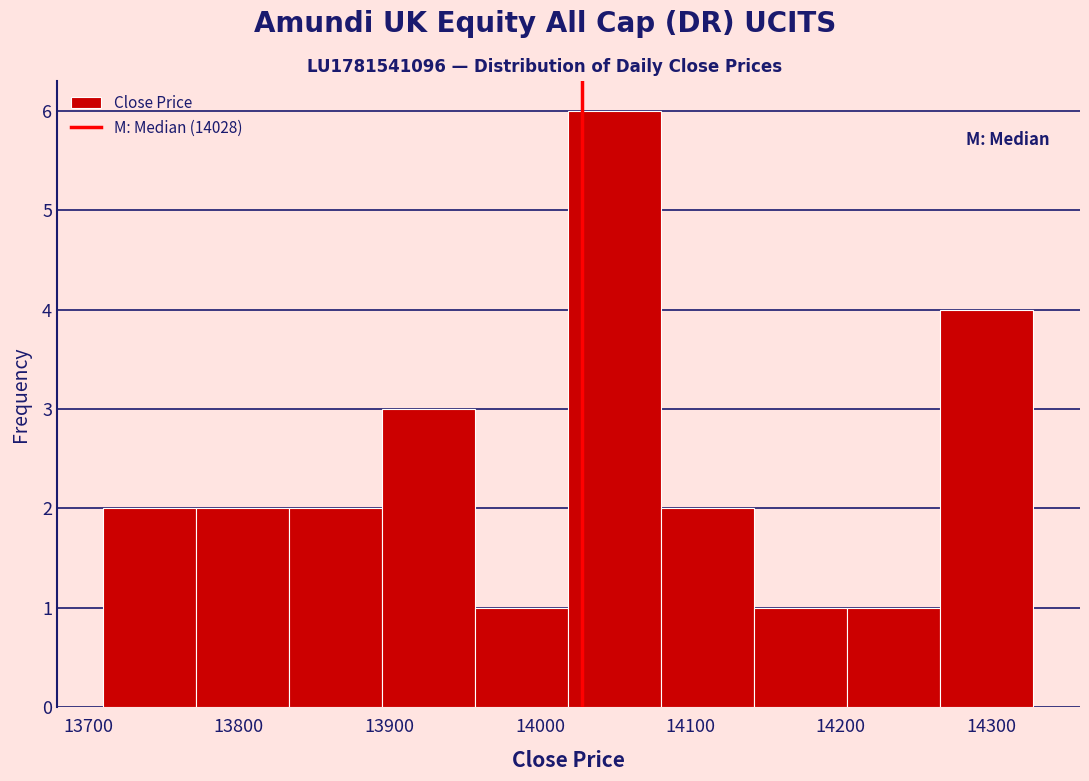

Reading left to right, list every bar in this chart as the range it spans on the x-axis followed by its height. Neither the bar edges nor the heights are printed on the chart, so give them approximately, as read against the axes.

13710 to 13770: 2
13770 to 13830: 2
13830 to 13900: 2
13900 to 13960: 3
13960 to 14020: 1
14020 to 14080: 6
14080 to 14140: 2
14140 to 14200: 1
14200 to 14270: 1
14270 to 14330: 4